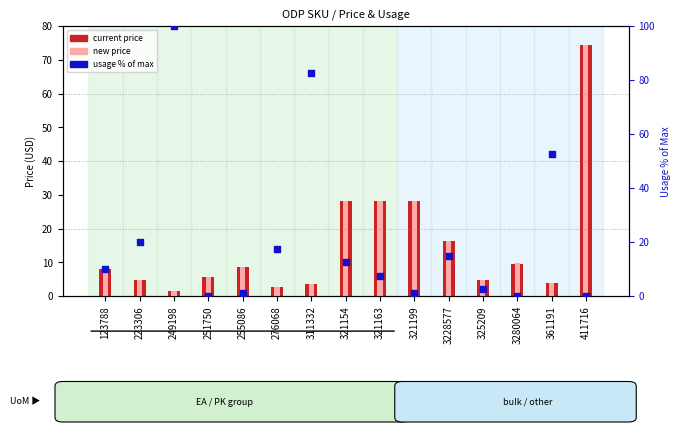

At which category is the sum across all series the highest?

411716